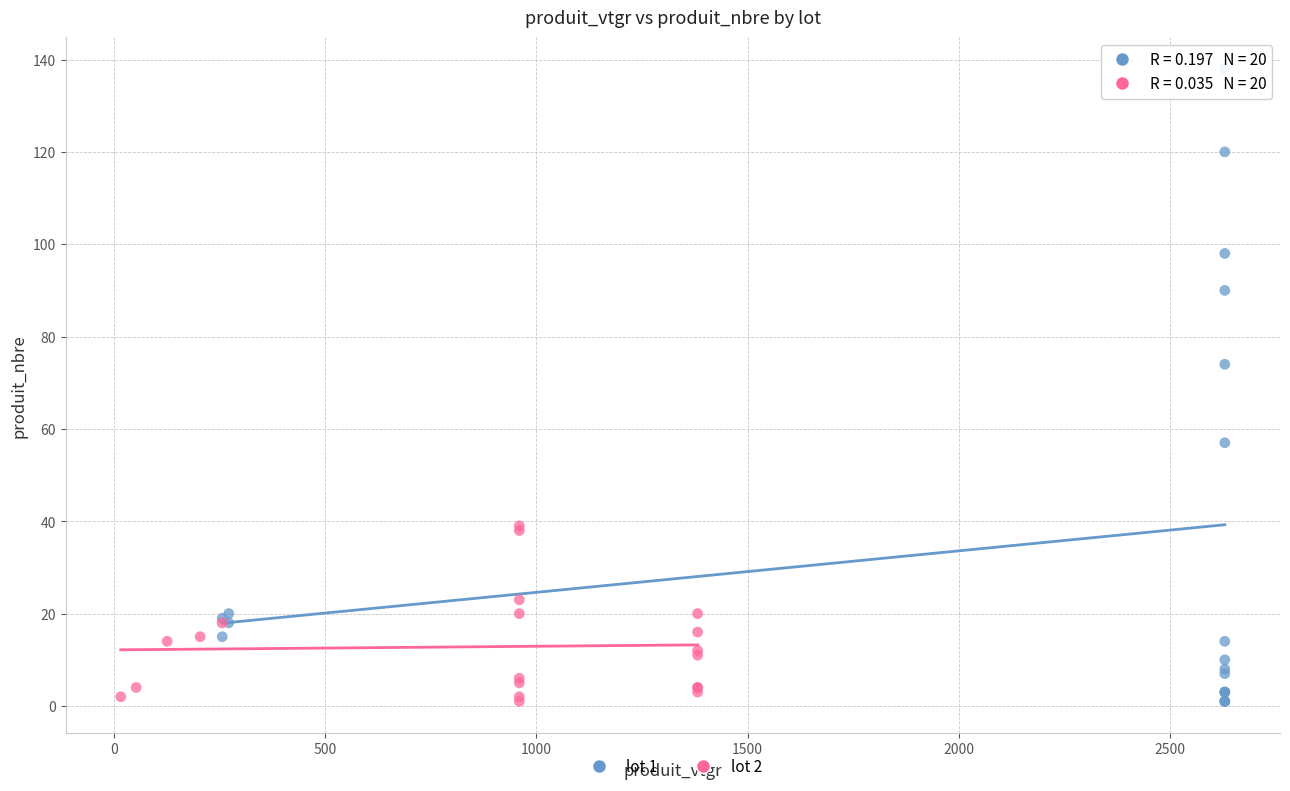

Which series has the largest Y range (max minus min)?

lot 1